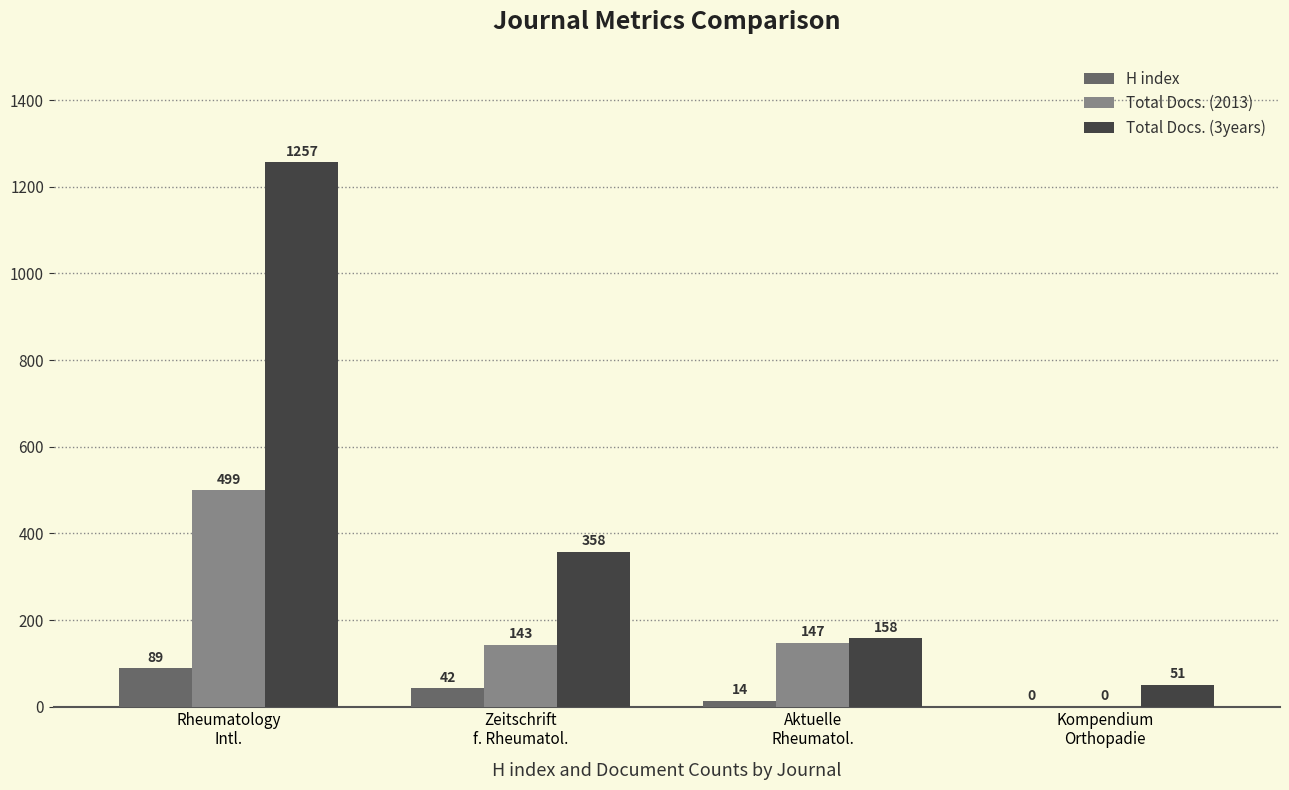

What is the sum of all Total Docs. (3years) values?

1824